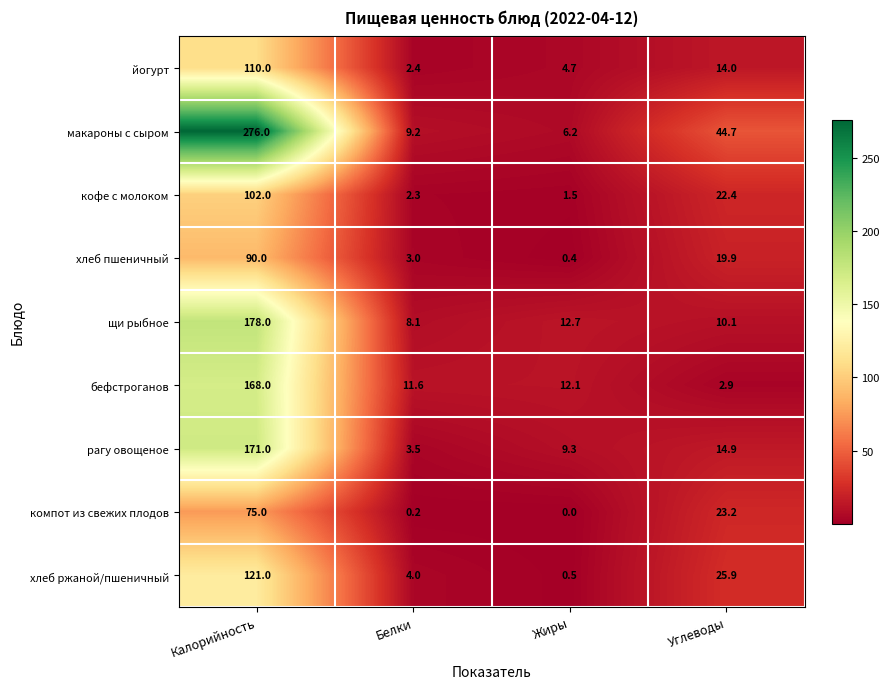

What is the average value of the макароны с сыром series?

84.0